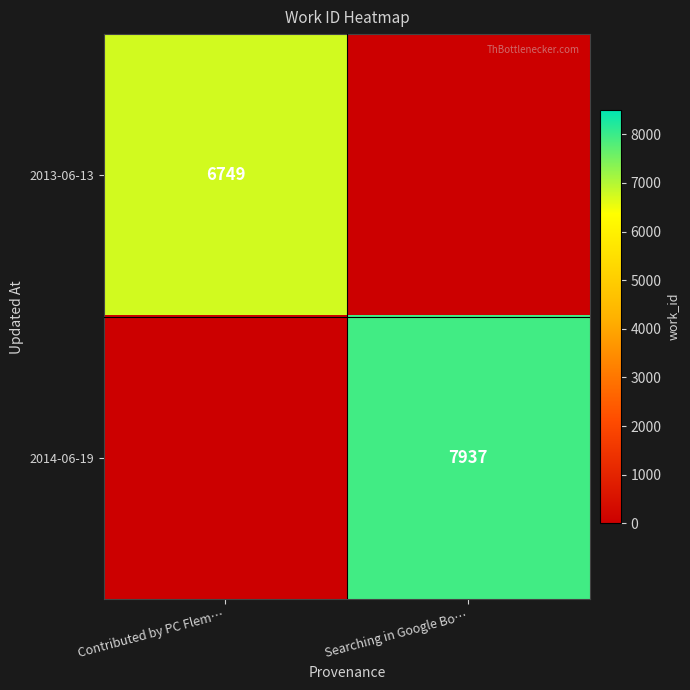

The 2013-06-13 series shows 6749 at Contributed by PC Flem…. True or false?

True